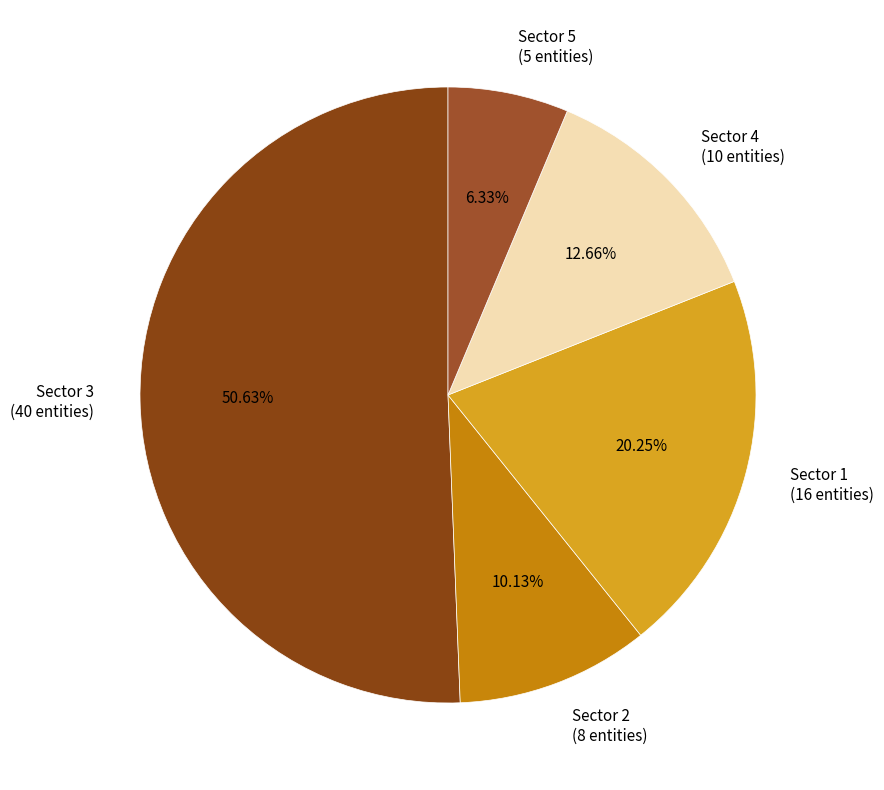

To the nearest percent, what is the average slice percentage?

20%